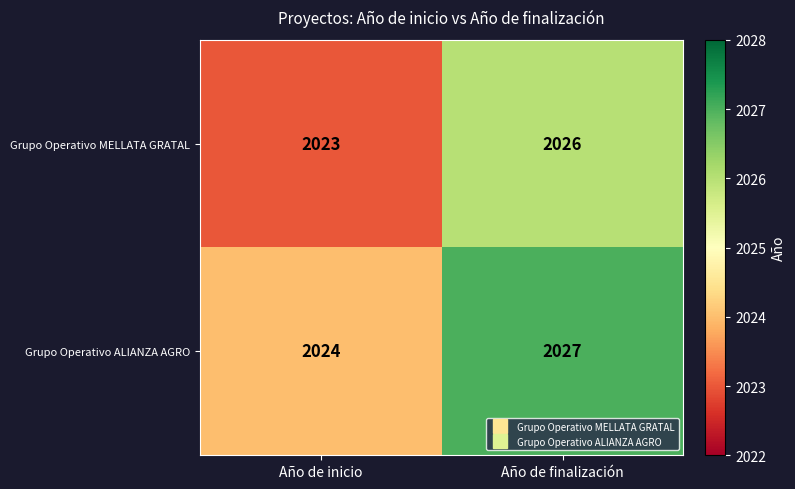

Rank the series by their average value, from lowest to highest.

Grupo Operativo MELLATA GRATAL, Grupo Operativo ALIANZA AGRO